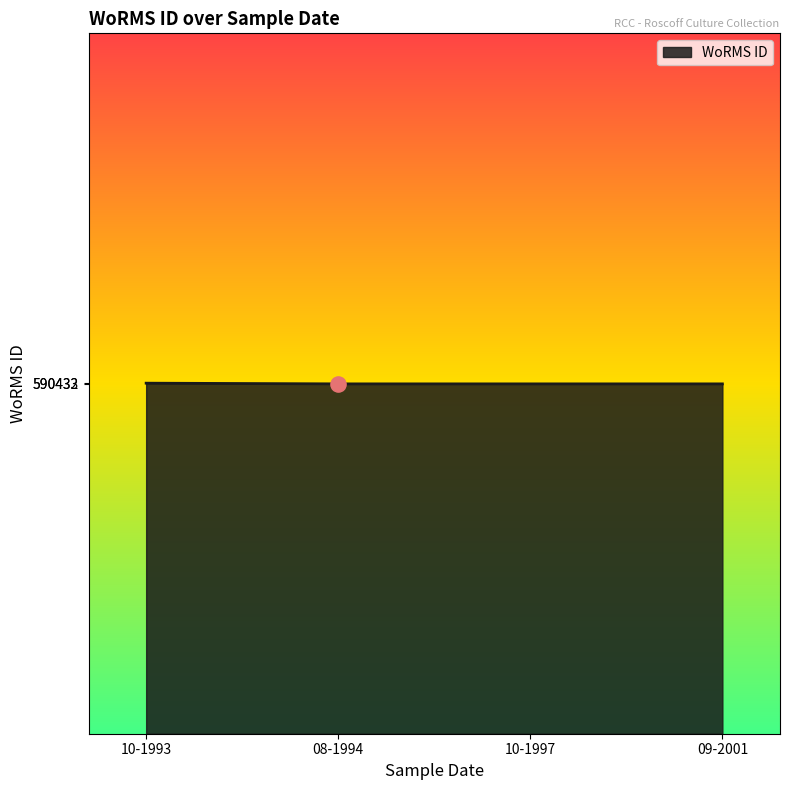

The chart shows a value of 338198 at 10-1993. True or false?

False